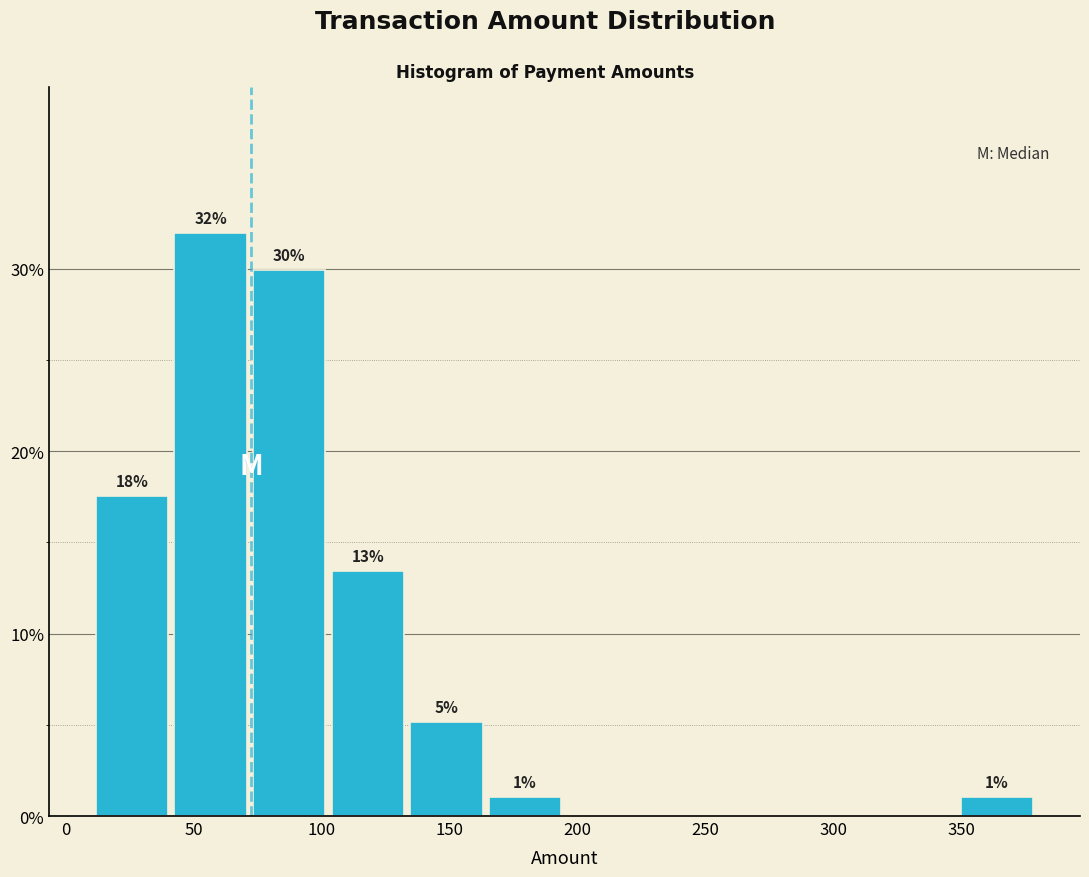

Which range on the x-axis has the tallest bar?

40 to 70